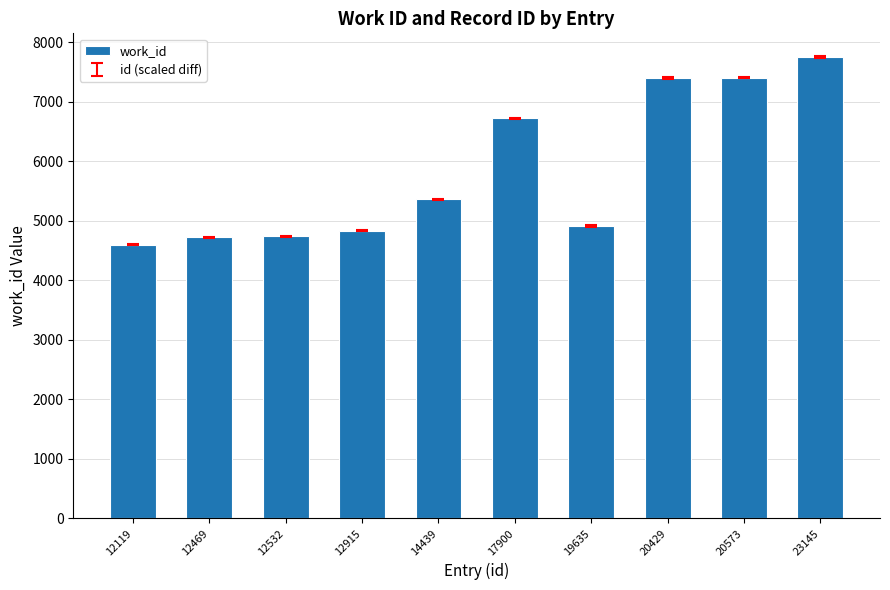

What is the value of the 5th bar from the left?

5366